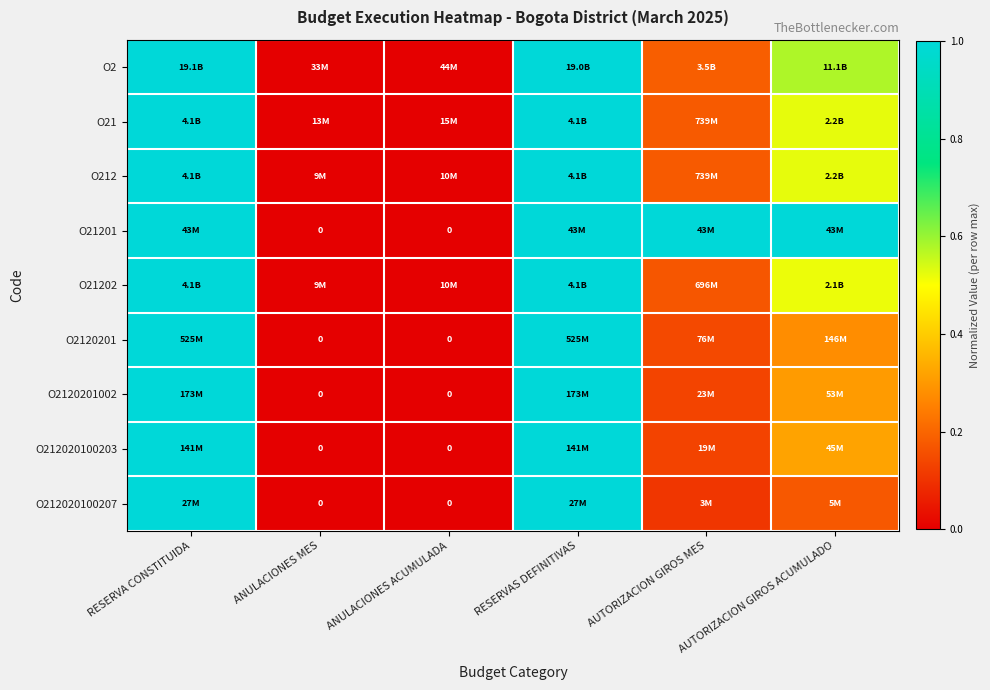

How many values in O2120201002 are above zero?

4